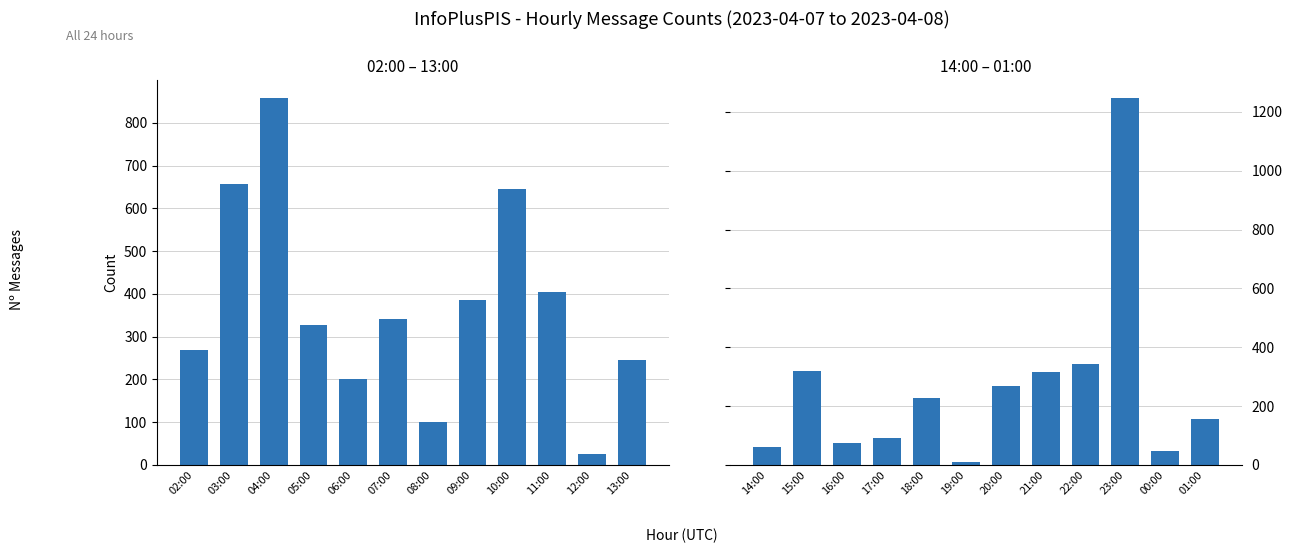

What is the difference between the maximum and minimum values?

1236